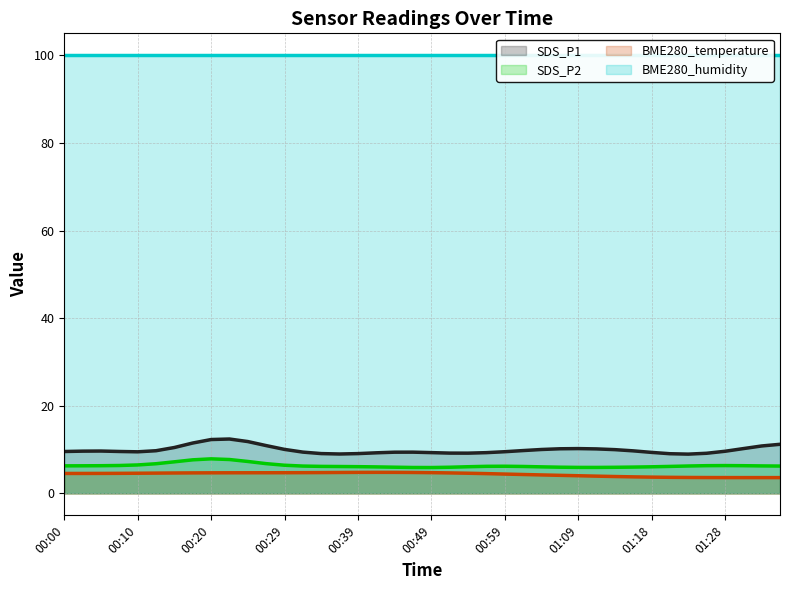

True or false: SDS_P2 and SDS_P1 cross at least once.

False